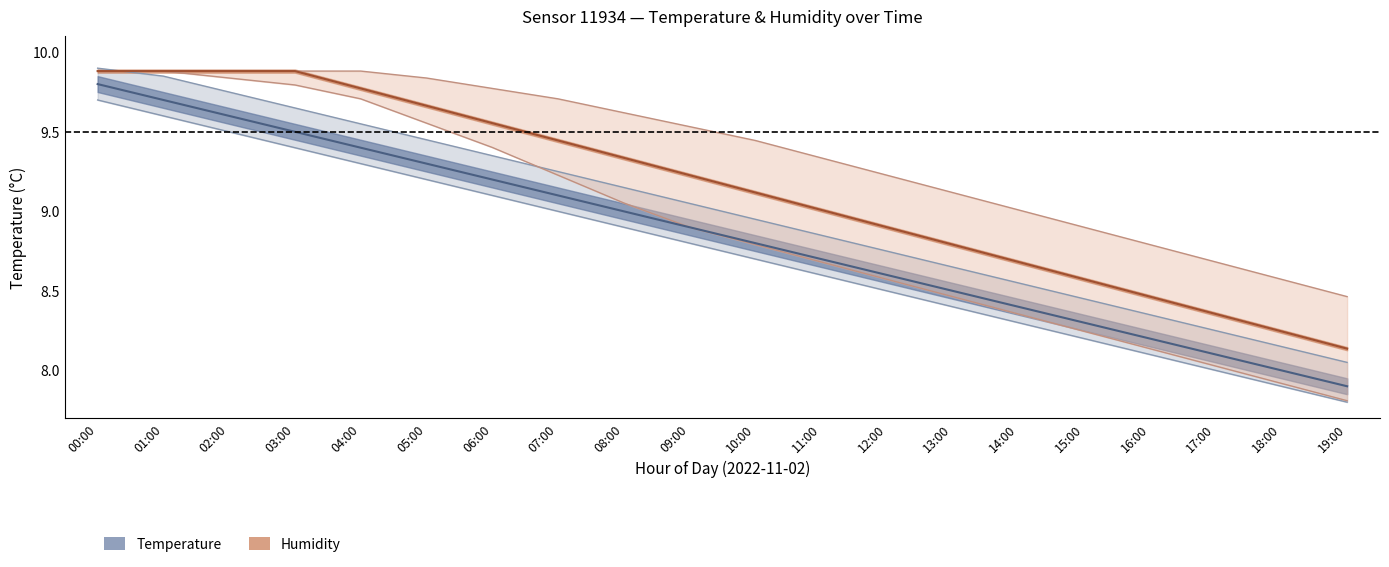

Rank the series at 11:00 from highest to lowest value.

Humidity center, Temperature center